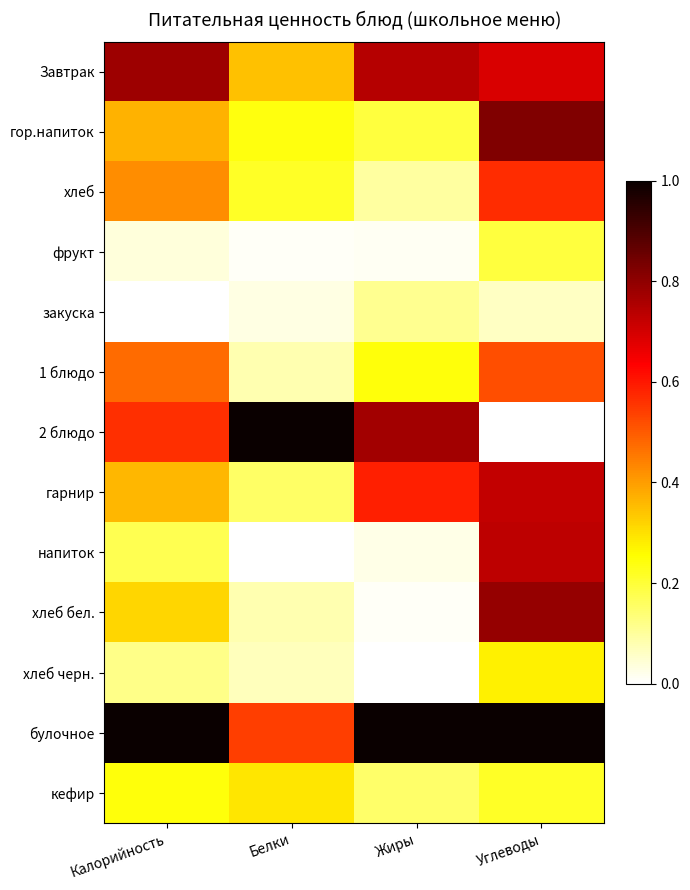

Reading right to left, what are all the values shown in this chart?

Завтрак: Углеводы=0.7	Жиры=0.7	Белки=0.3	Калорийность=0.8
гор.напиток: Углеводы=0.8	Жиры=0.2	Белки=0.2	Калорийность=0.4
хлеб: Углеводы=0.6	Жиры=0.1	Белки=0.2	Калорийность=0.4
фрукт: Углеводы=0.2	Жиры=0.0	Белки=0.0	Калорийность=0.0
закуска: Углеводы=0.1	Жиры=0.1	Белки=0.0	Калорийность=0.0
1 блюдо: Углеводы=0.5	Жиры=0.2	Белки=0.1	Калорийность=0.5
2 блюдо: Углеводы=0.0	Жиры=0.8	Белки=1.0	Калорийность=0.6
гарнир: Углеводы=0.7	Жиры=0.6	Белки=0.2	Калорийность=0.4
напиток: Углеводы=0.7	Жиры=0.0	Белки=0.0	Калорийность=0.2
хлеб бел.: Углеводы=0.8	Жиры=0.0	Белки=0.1	Калорийность=0.3
хлеб черн.: Углеводы=0.3	Жиры=0.0	Белки=0.1	Калорийность=0.1
булочное: Углеводы=1.0	Жиры=1.0	Белки=0.5	Калорийность=1.0
кефир: Углеводы=0.2	Жиры=0.1	Белки=0.3	Калорийность=0.2